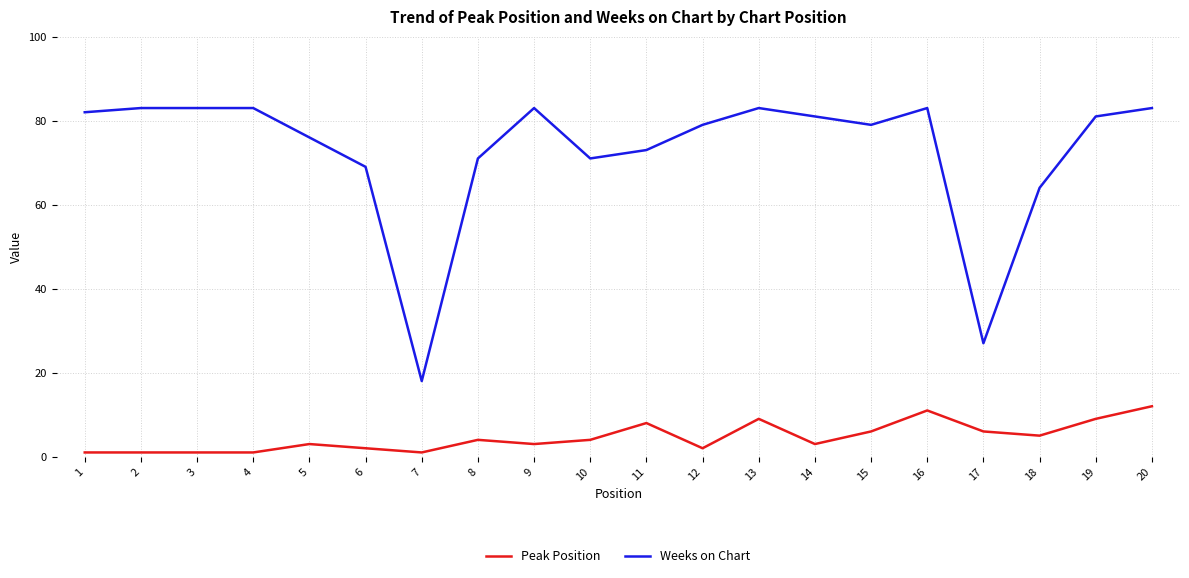

What is the maximum value shown in the chart?

83